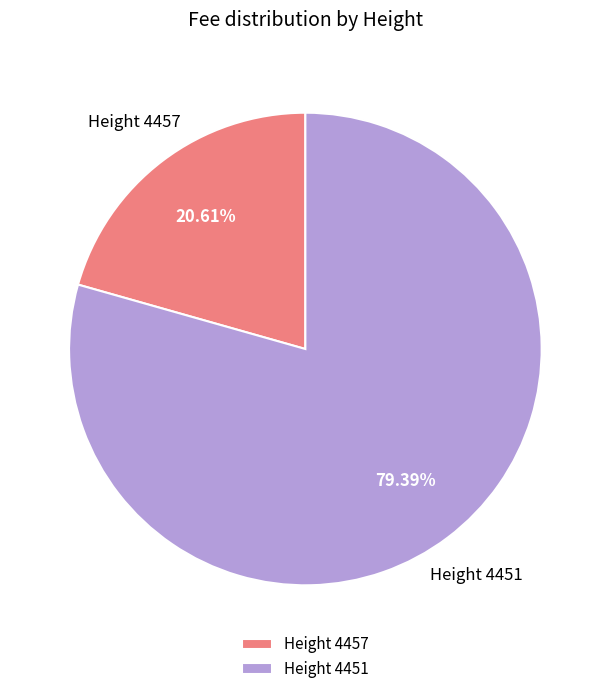

Rank the categories by value from highest to lowest.

Height 4451, Height 4457